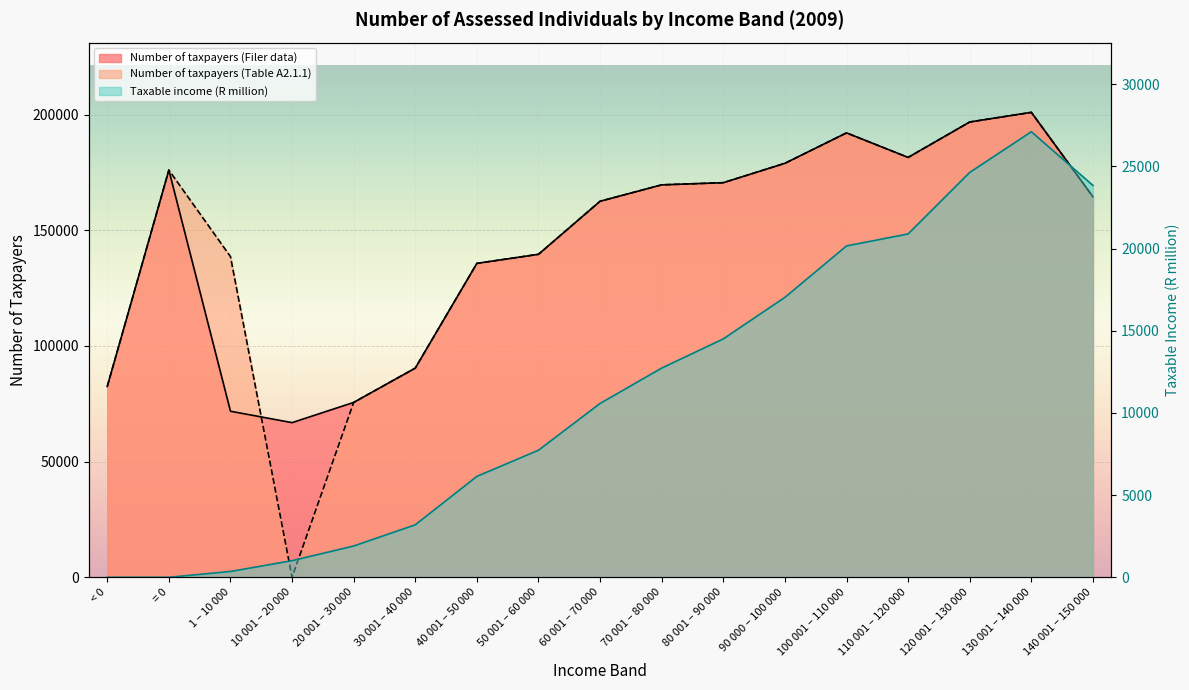

What value does the Number of taxpayers (Filer data) series have at 30 001 – 40 000?

90427